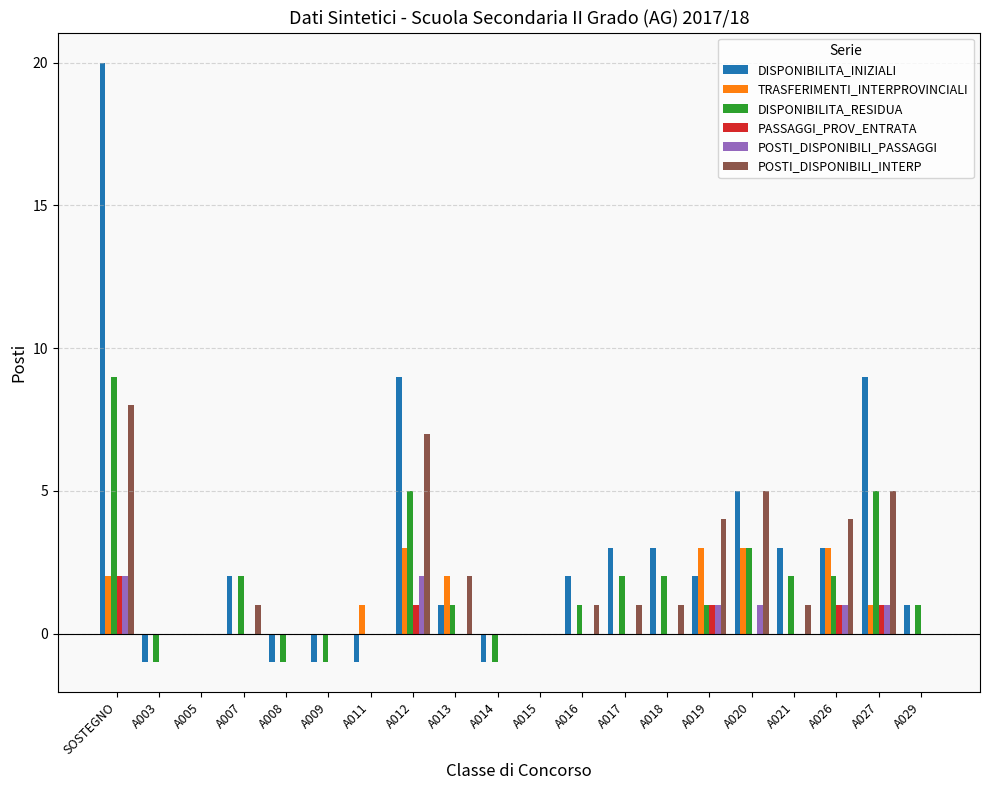

What are all the series names shown in the legend?

DISPONIBILITA_INIZIALI, TRASFERIMENTI_INTERPROVINCIALI, DISPONIBILITA_RESIDUA, PASSAGGI_PROV_ENTRATA, POSTI_DISPONIBILI_PASSAGGI, POSTI_DISPONIBILI_INTERP